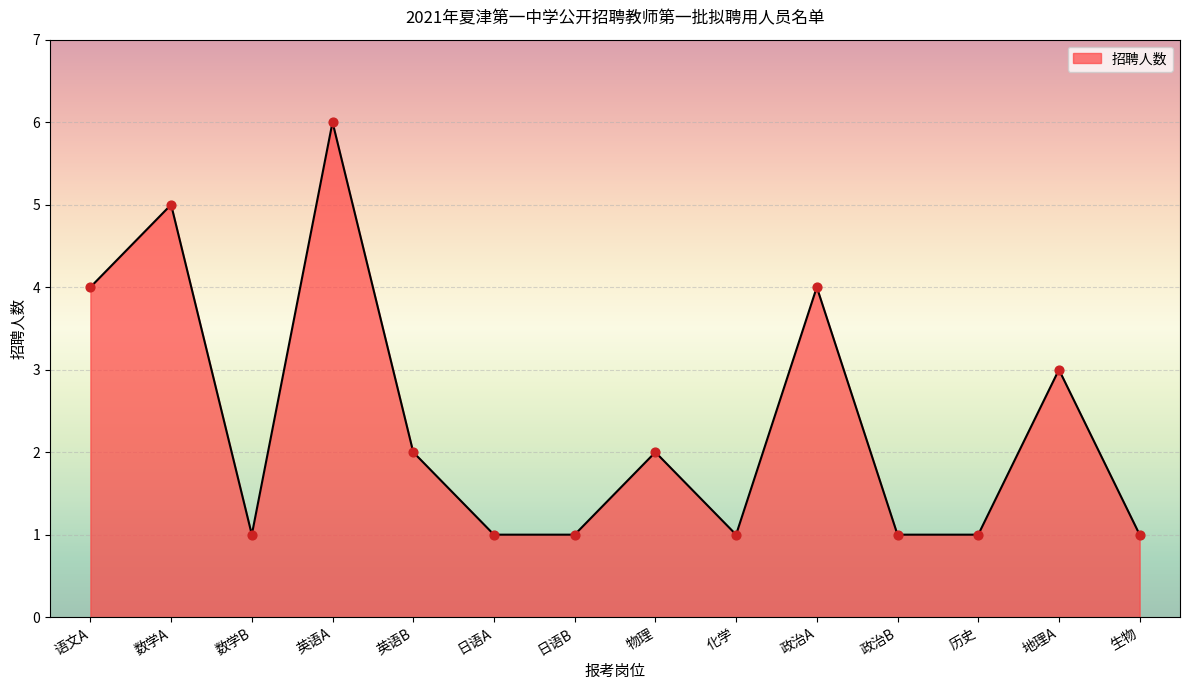

Approximately how many times larger is the value at 物理 compared to 生物?

2.0